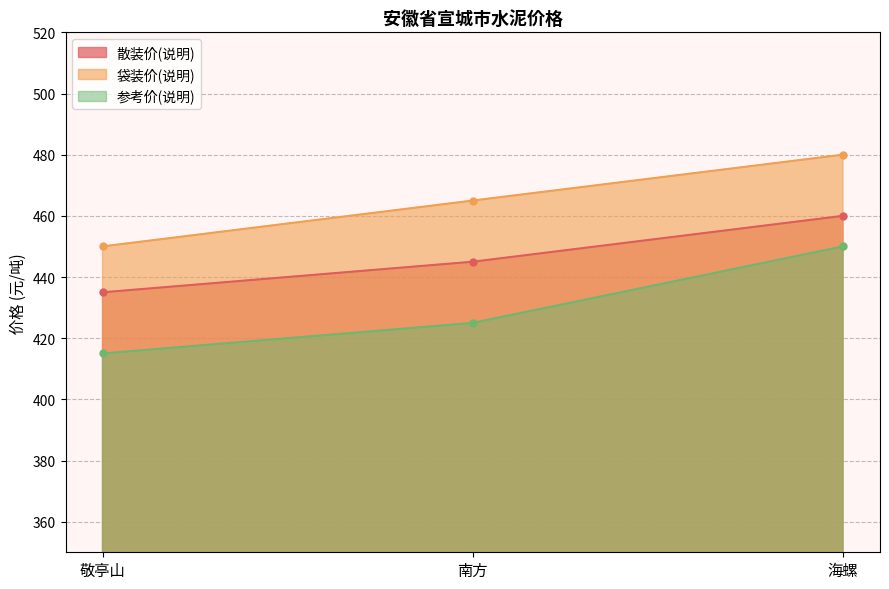

What is the sum of all 参考价(说明) values?

1290